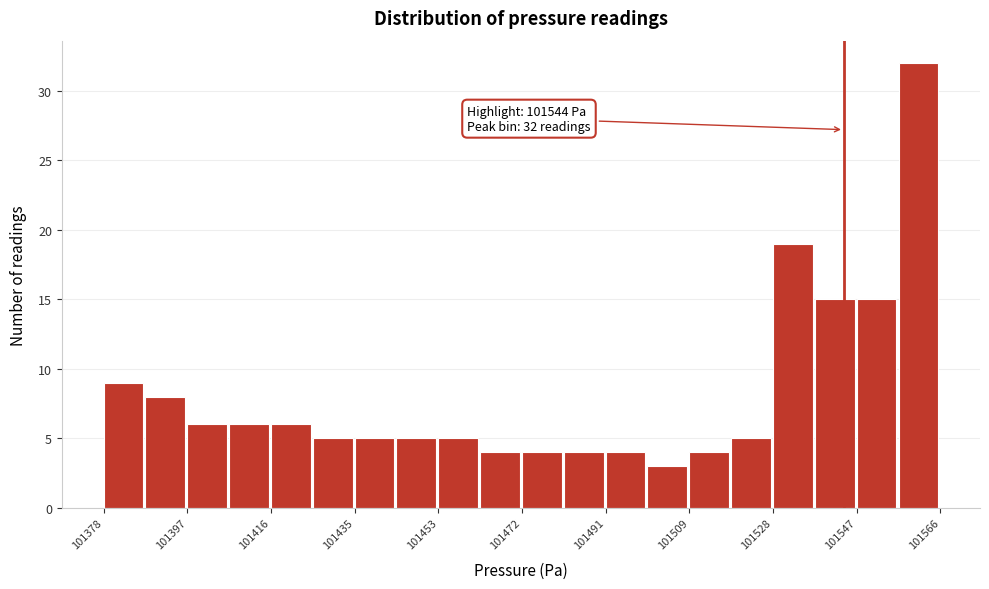

Which range on the x-axis has the tallest bar?

101556 to 101566